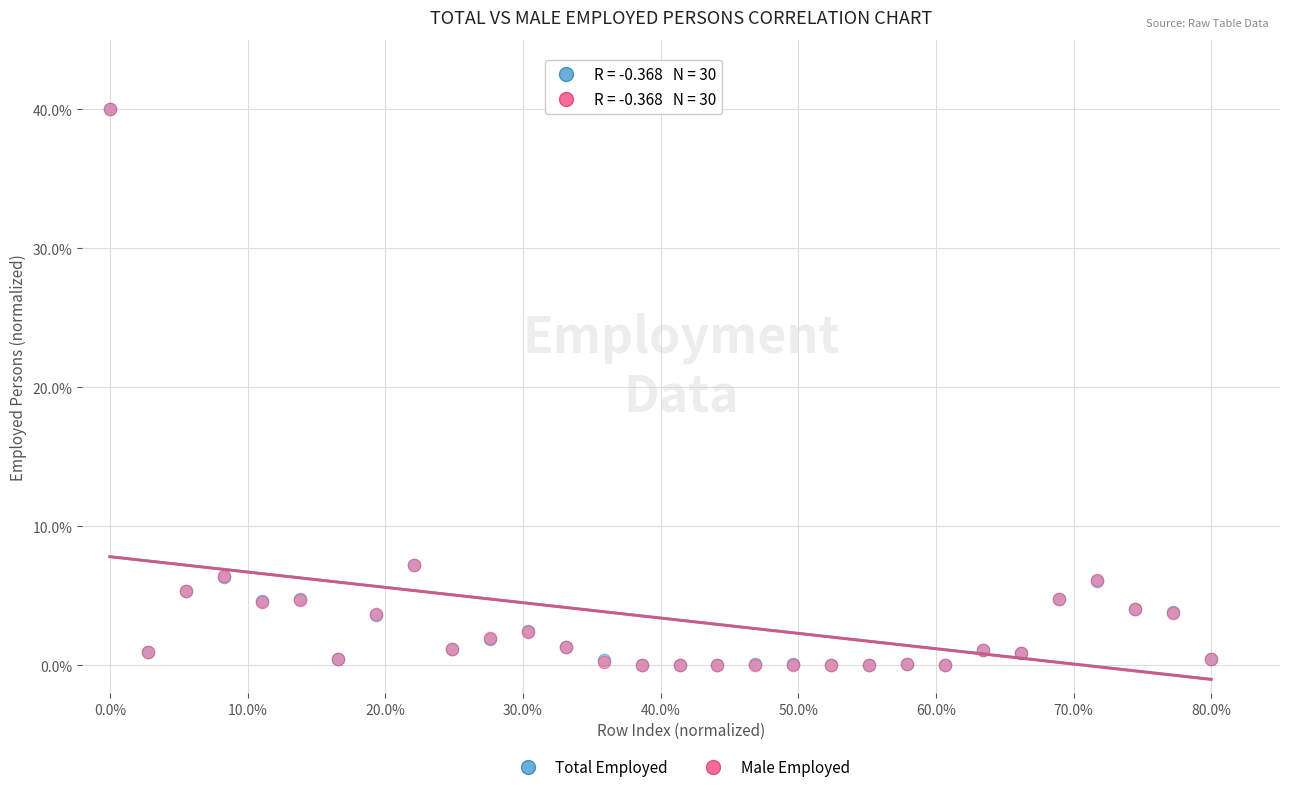

What are all the series names shown in the legend?

Total Employed, Male Employed